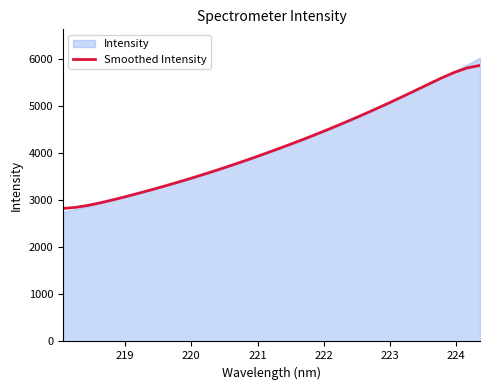

Does the chart display data point markers on the line(s)?

No